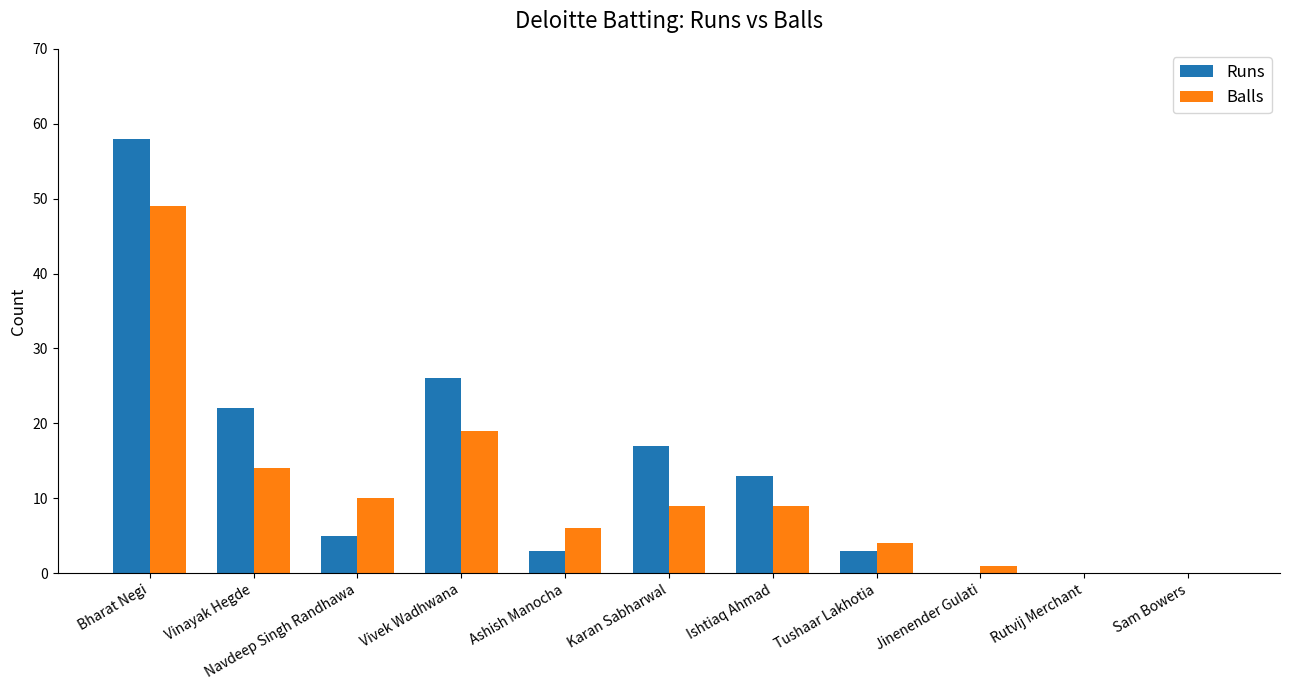

True or false: Runs has a value of 17 at Karan Sabharwal.

True